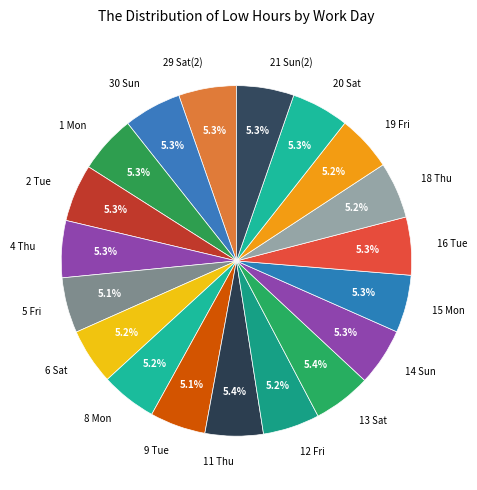

Does 11 Thu account for over 50% of the chart?

No